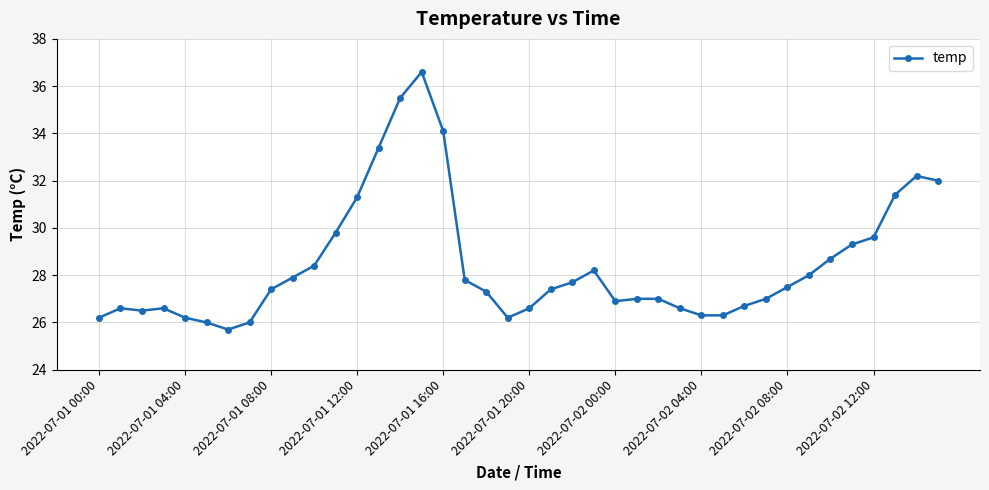

What is the smallest value displayed?

25.7